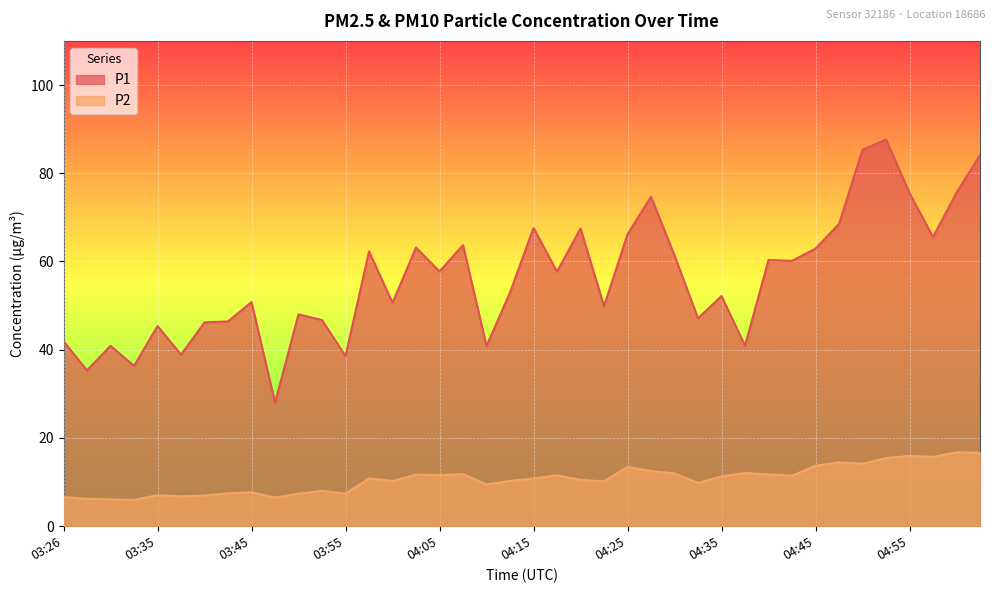

What is the spread (max minus min) of values at 03:38?

32.1